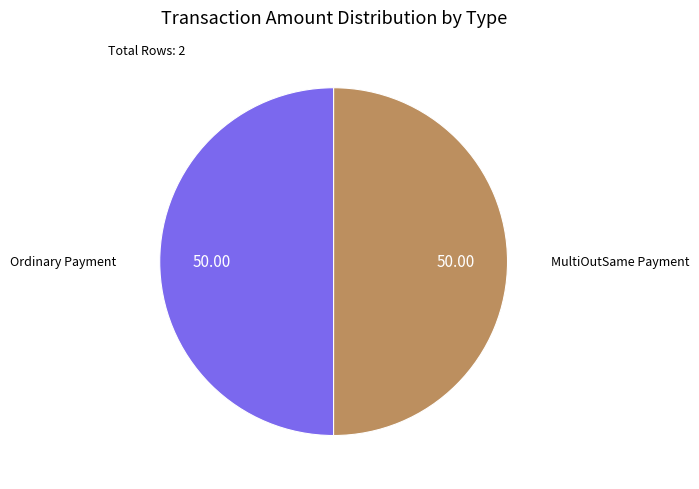

How many segments does this pie chart have?

2